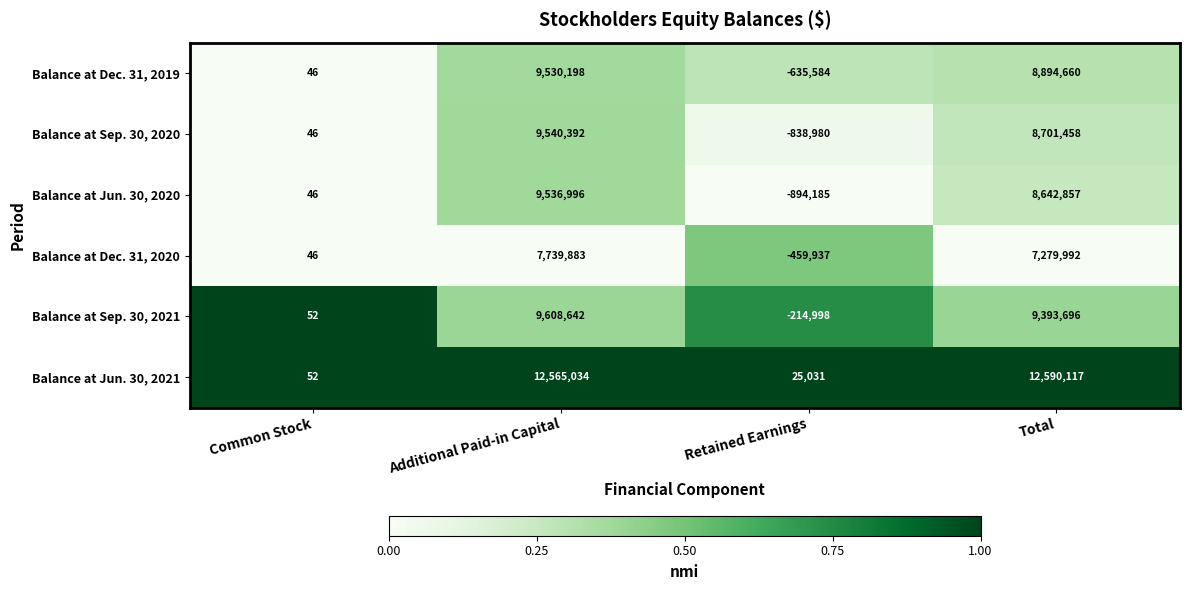

At how many categories does at least one series exceed 0?

4